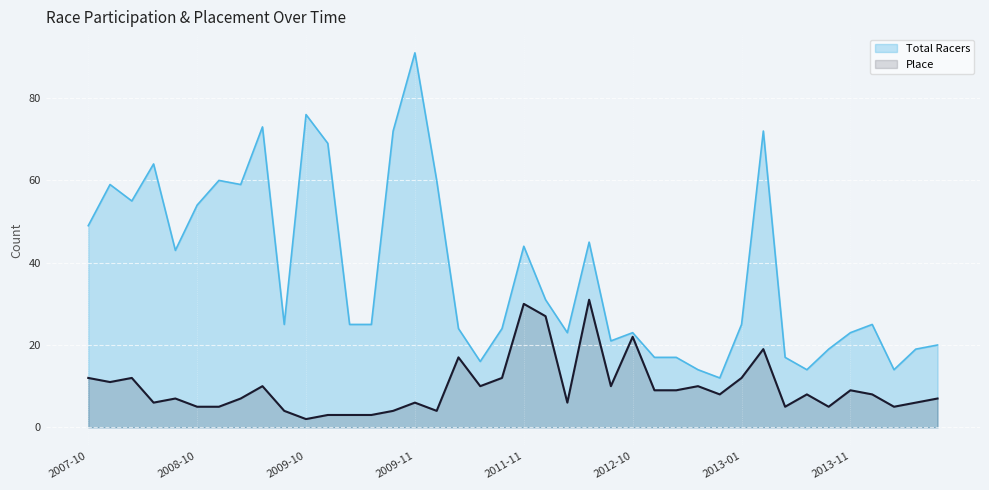

True or false: Place and Total Racers cross at least once.

False